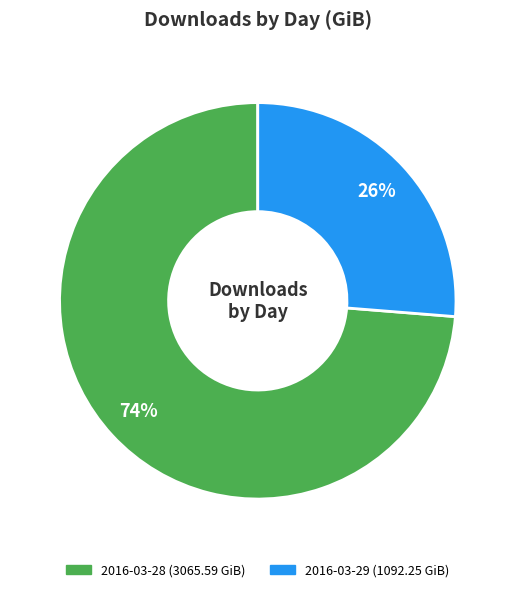

Is the sum of 2016-03-28 and 2016-03-29 greater than half?

Yes